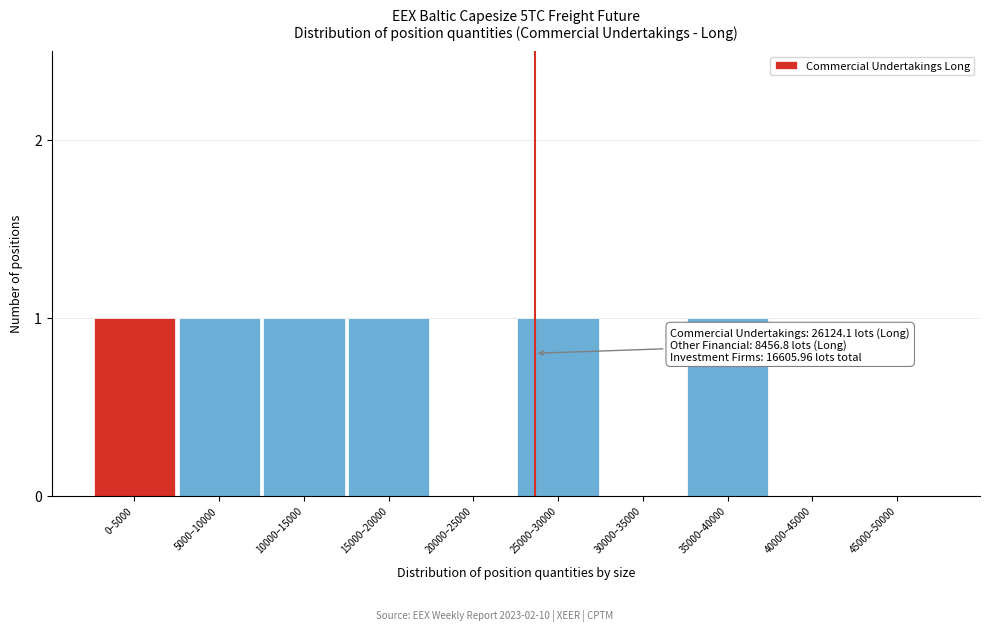

Reading left to right, extract all data points from this chart.

0–5000=1	5000–10000=1	10000–15000=1	15000–20000=1	20000–25000=0	25000–30000=1	30000–35000=0	35000–40000=1	40000–45000=0	45000–50000=0